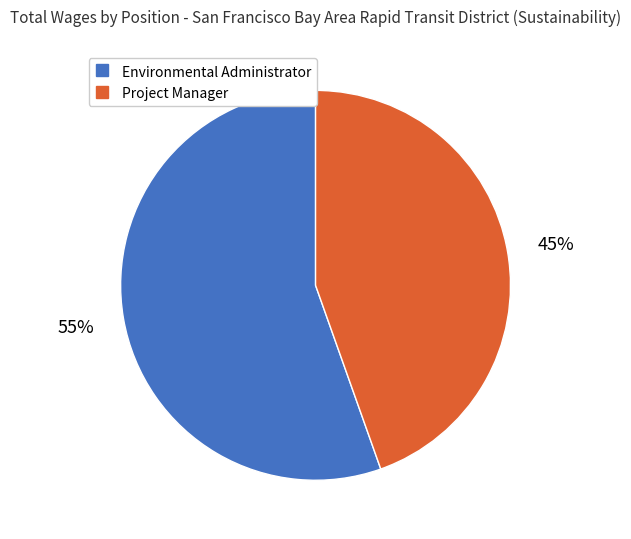

Count the number of slices in the pie.

2